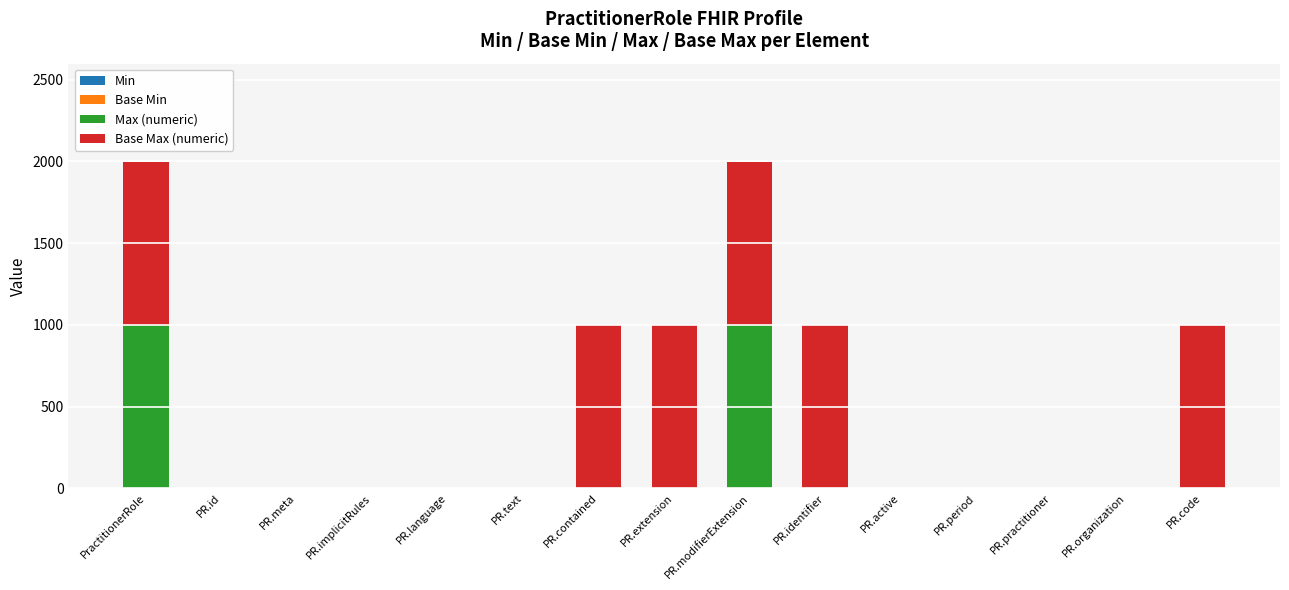

Are the bars grouped side by side (vs. stacked)?

No